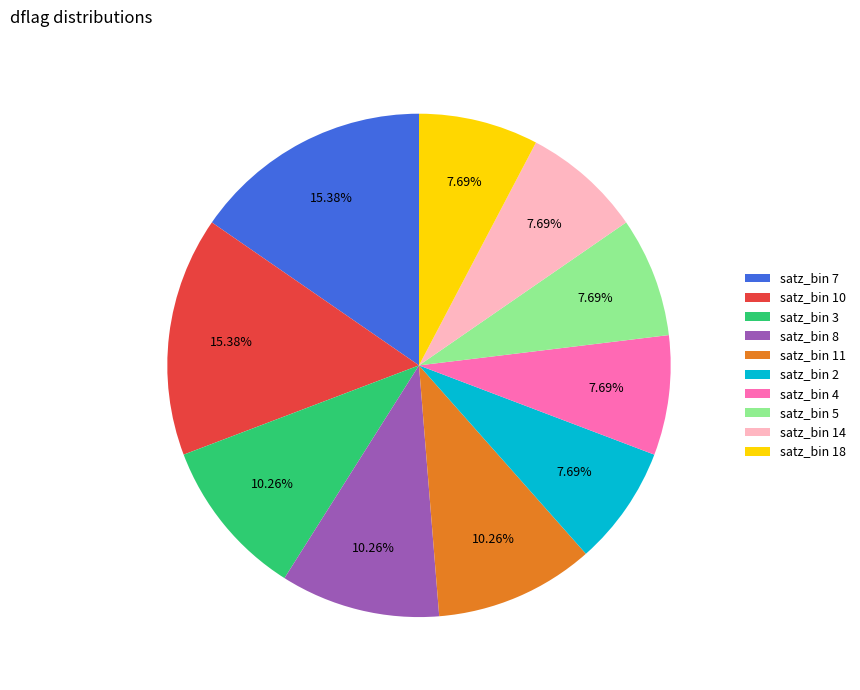

Is there any slice that represents more than half of the pie?

No